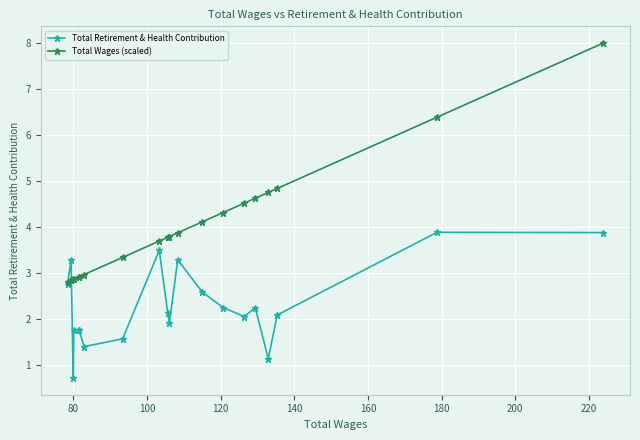

Count the number of categories in the chart.

20